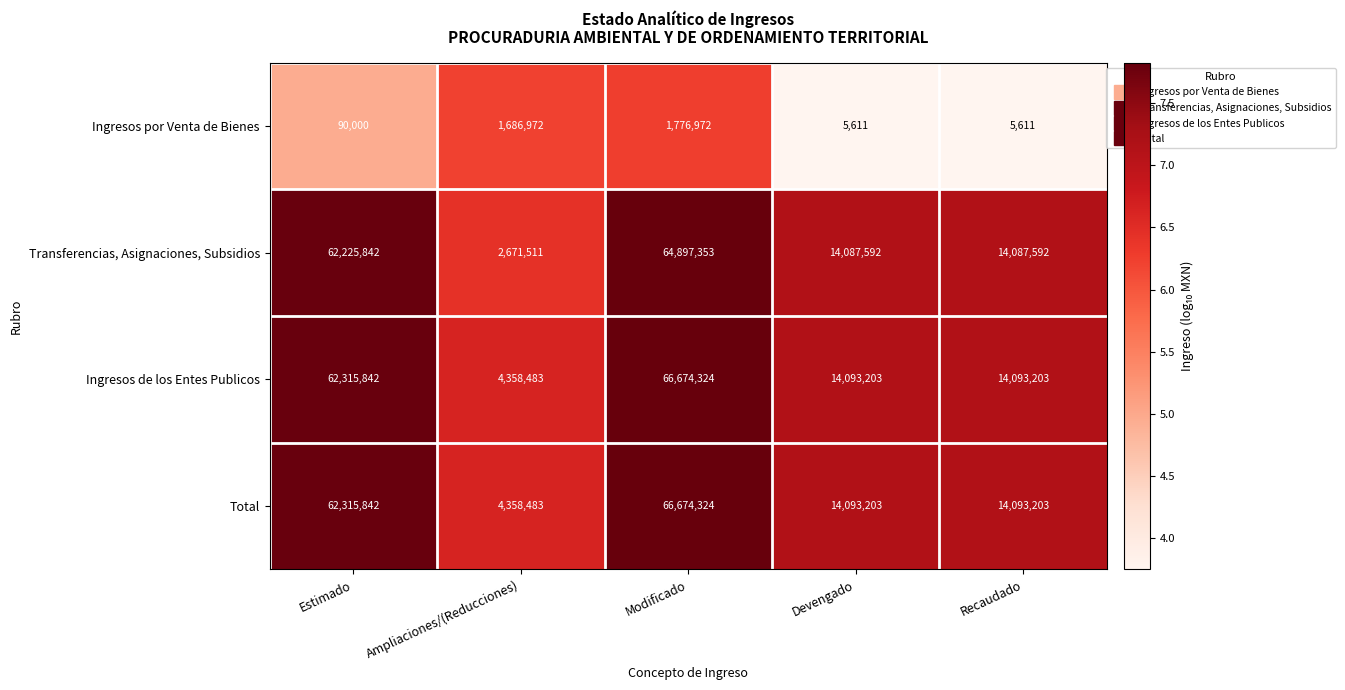

Is it true that Total equals 5209344 at Devengado?

False